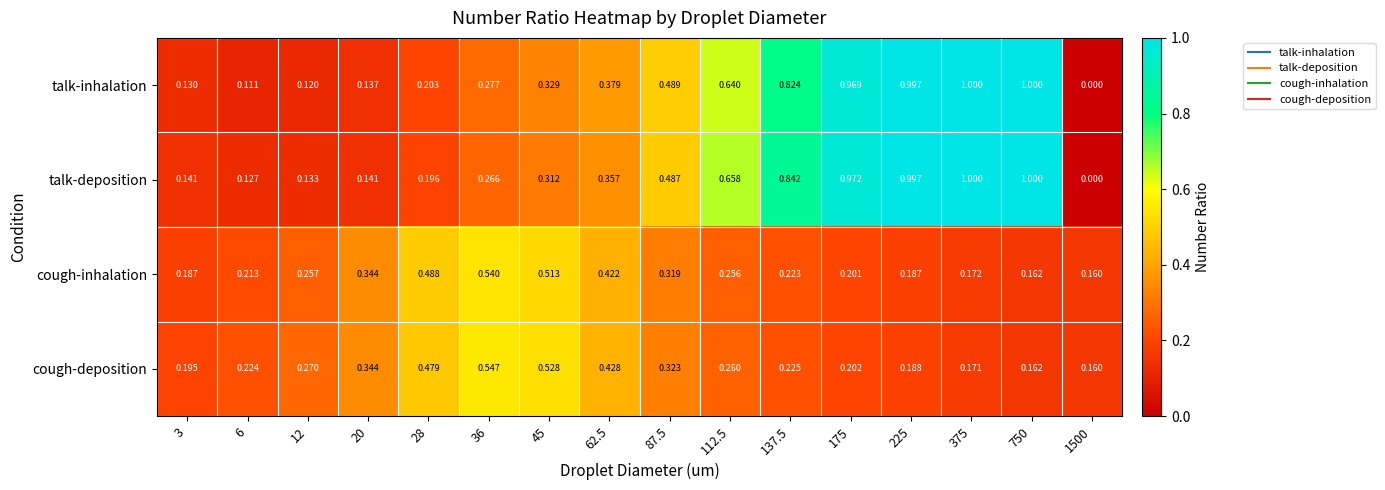

How many data points does each series have?

16